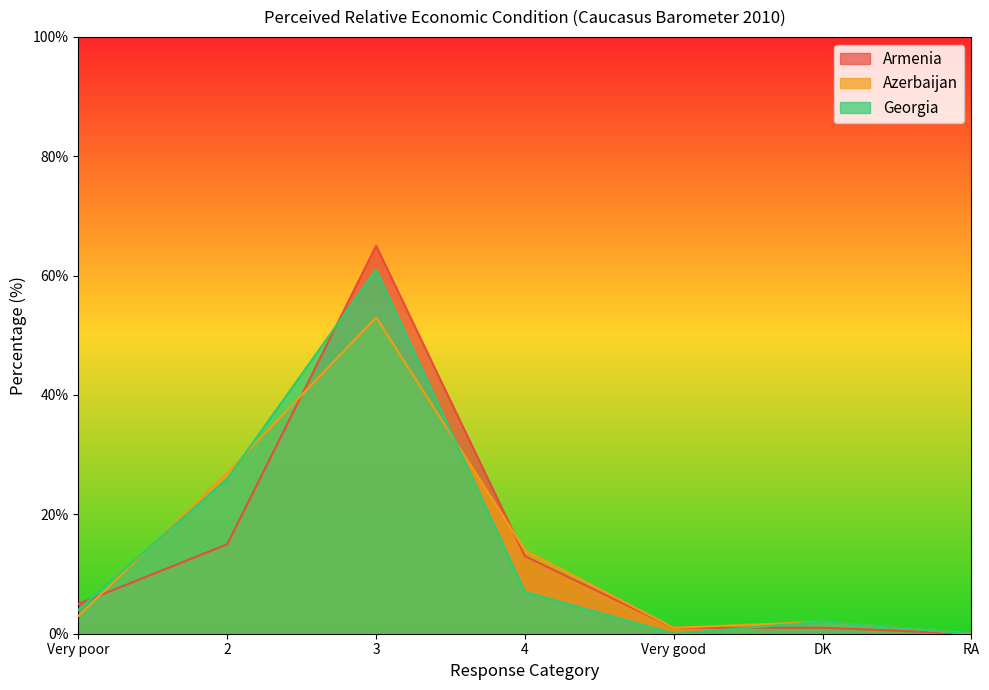

What is the label of the 5th point from the right?

3